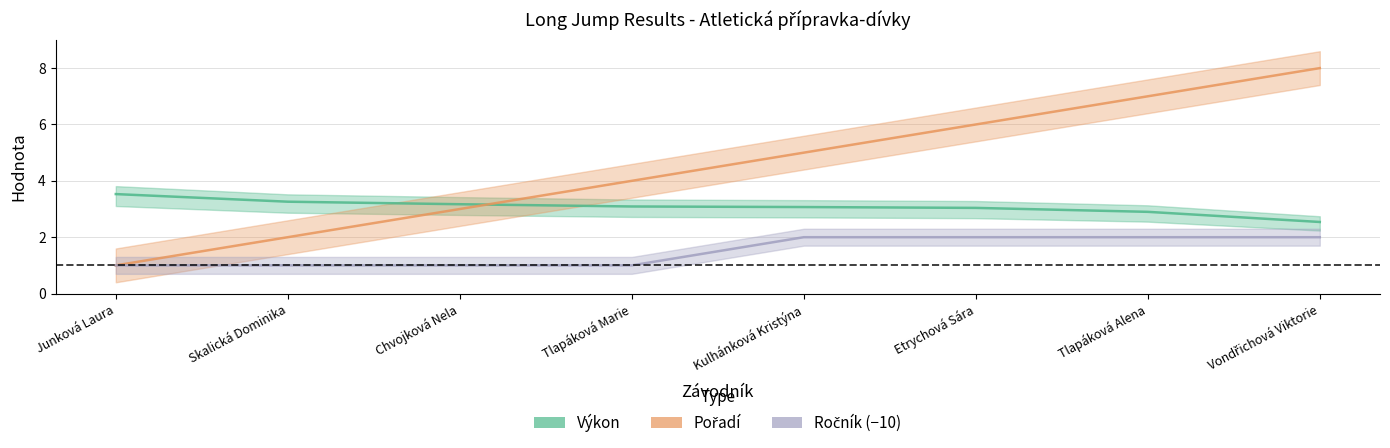

How many lines are shown in the chart?

3